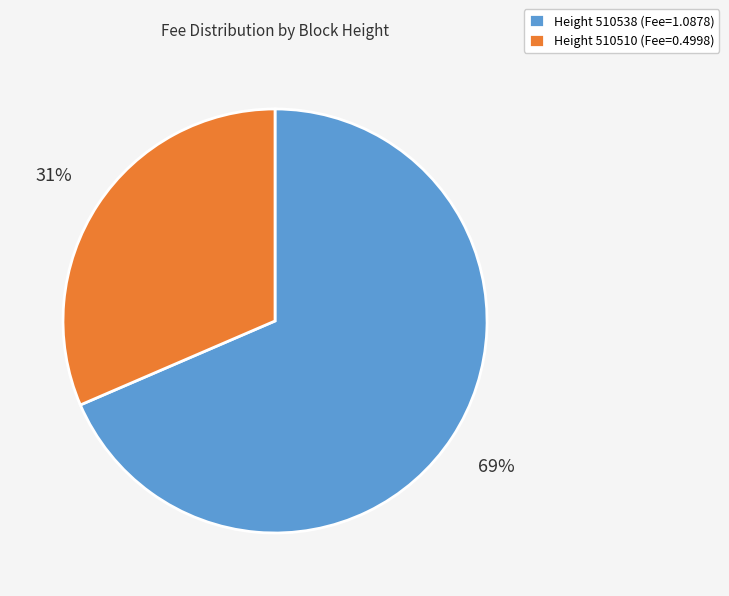

What is the majority slice?

Height 510538 (Fee=1.0878)